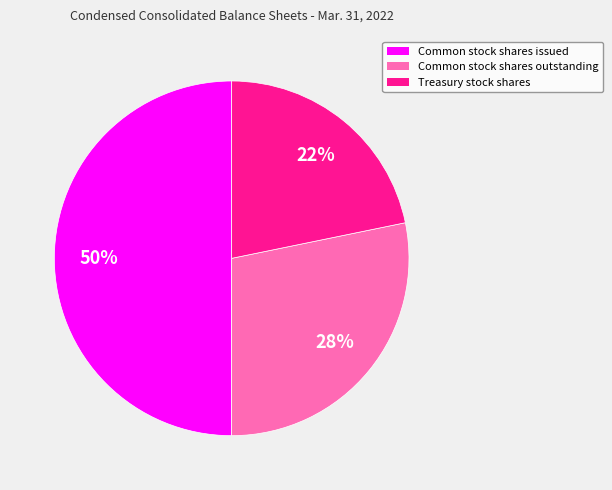

To the nearest percent, what is the difference between the Common stock shares issued and Treasury stock shares slice percentages?

28%